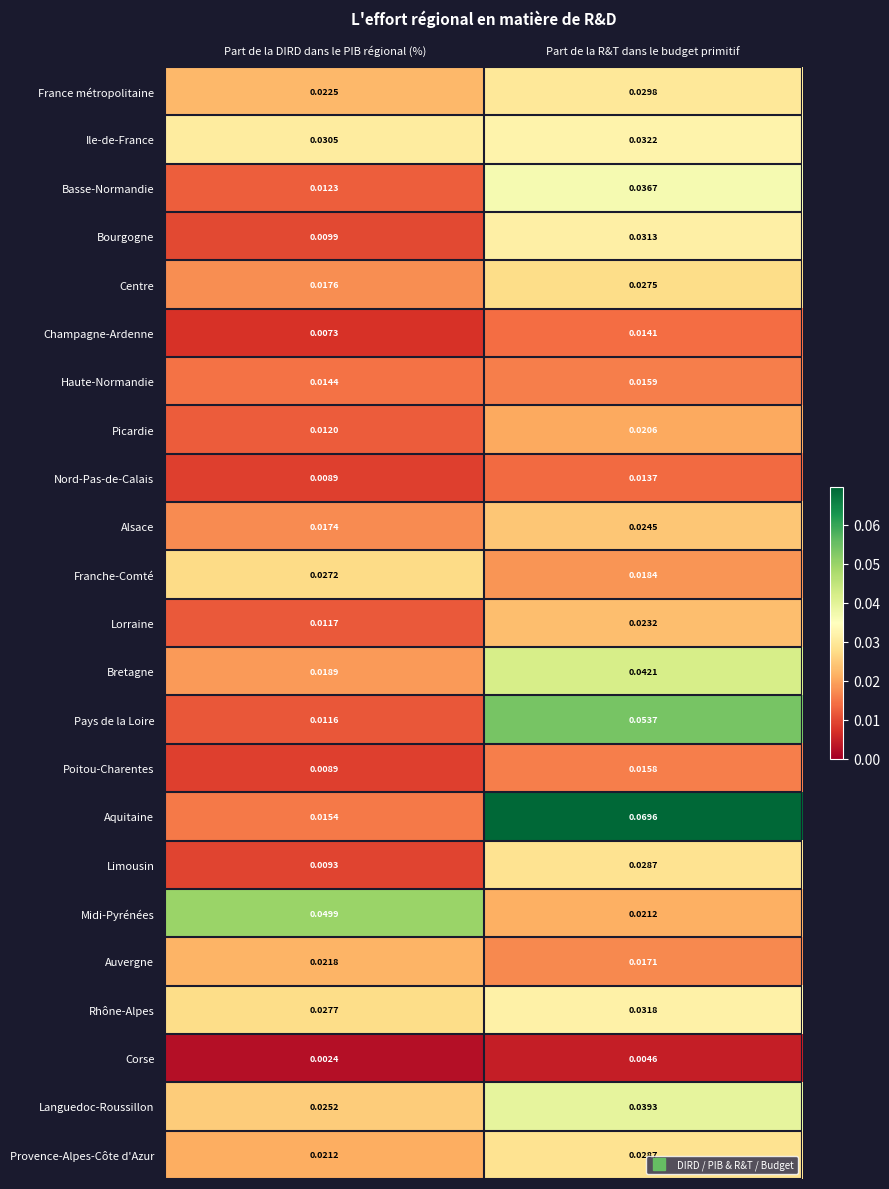

At which label is Alsace closest to 0?

Part de la DIRD dans le PIB régional (%)